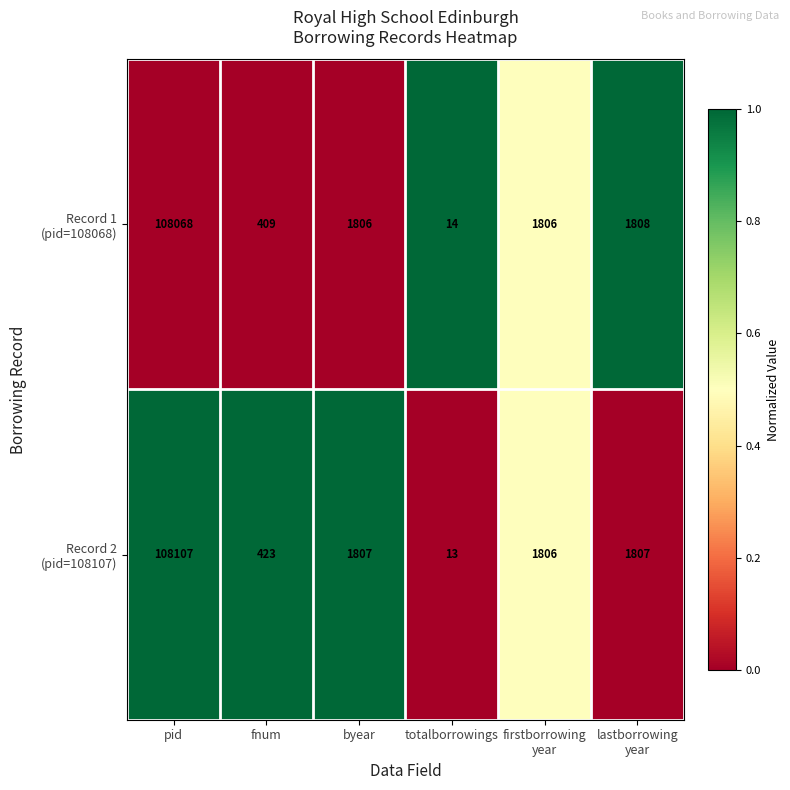

What is the total value across all series at byear?

3613